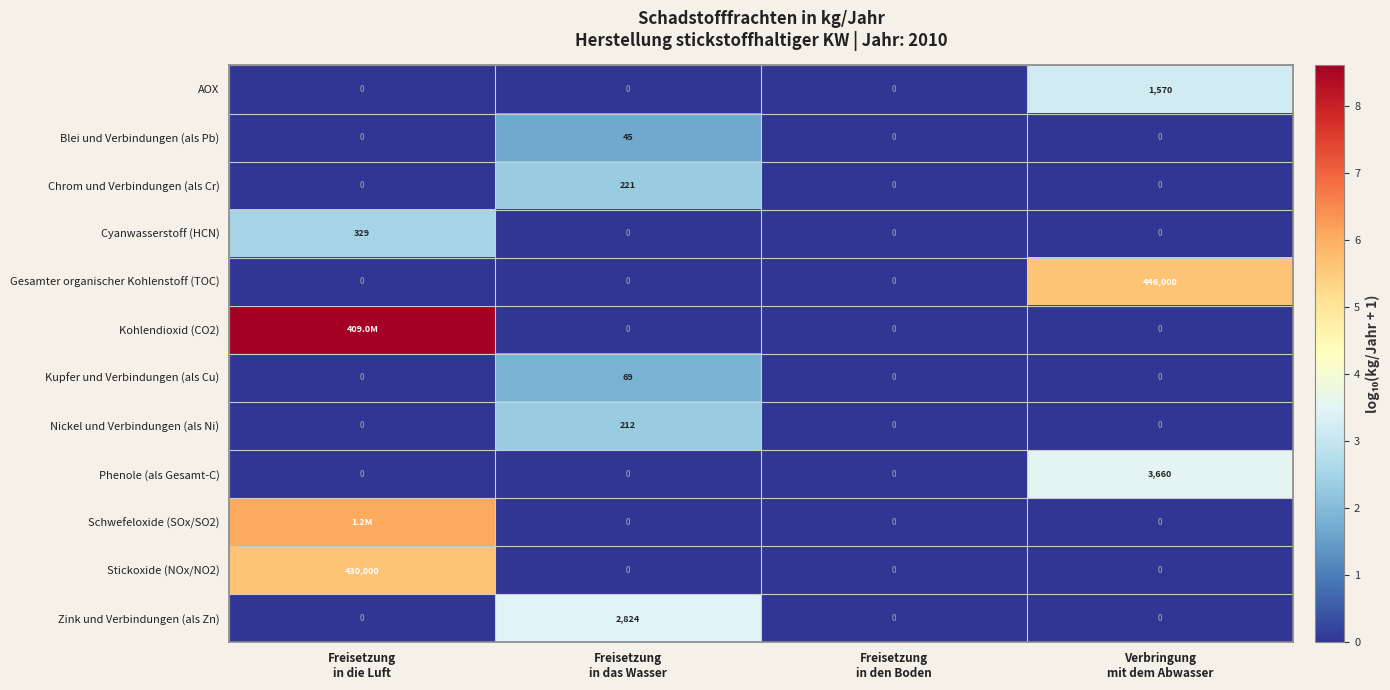

What is the spread (max minus min) of values at Freisetzung
in das Wasser?

2824.0